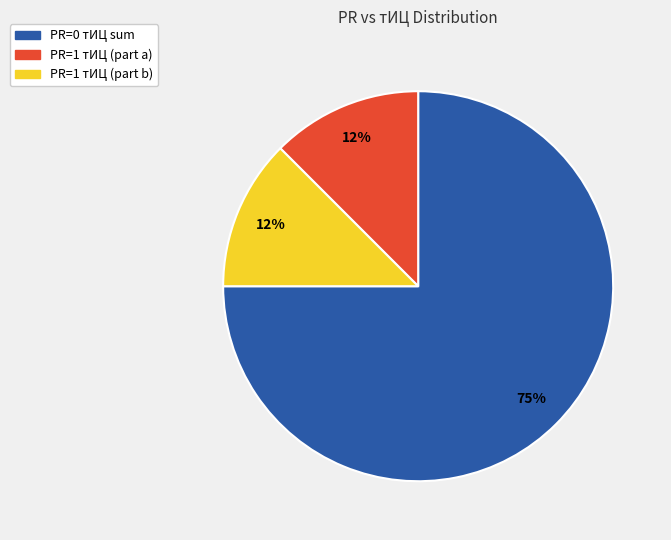

Is there any slice that represents more than half of the pie?

Yes